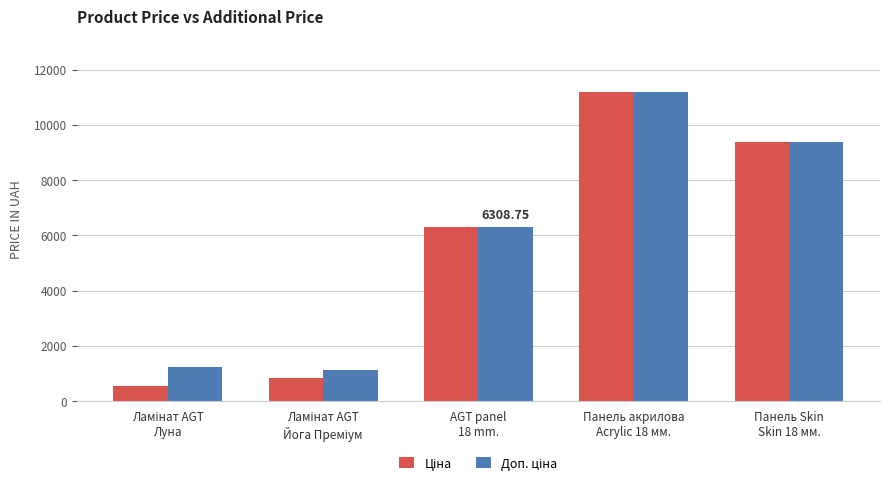

Are the bars grouped side by side (vs. stacked)?

Yes